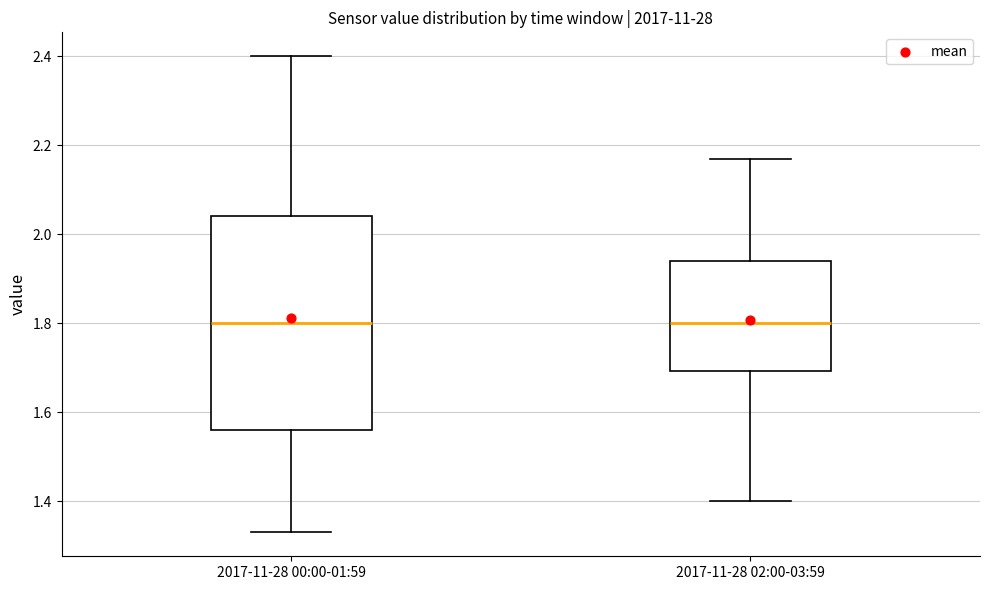

Where does the median line of the box for 2017-11-28 00:00-01:59 sit on the y-axis? The values are not printed on the chart, so give them approximately, as read against the axis.

1.80